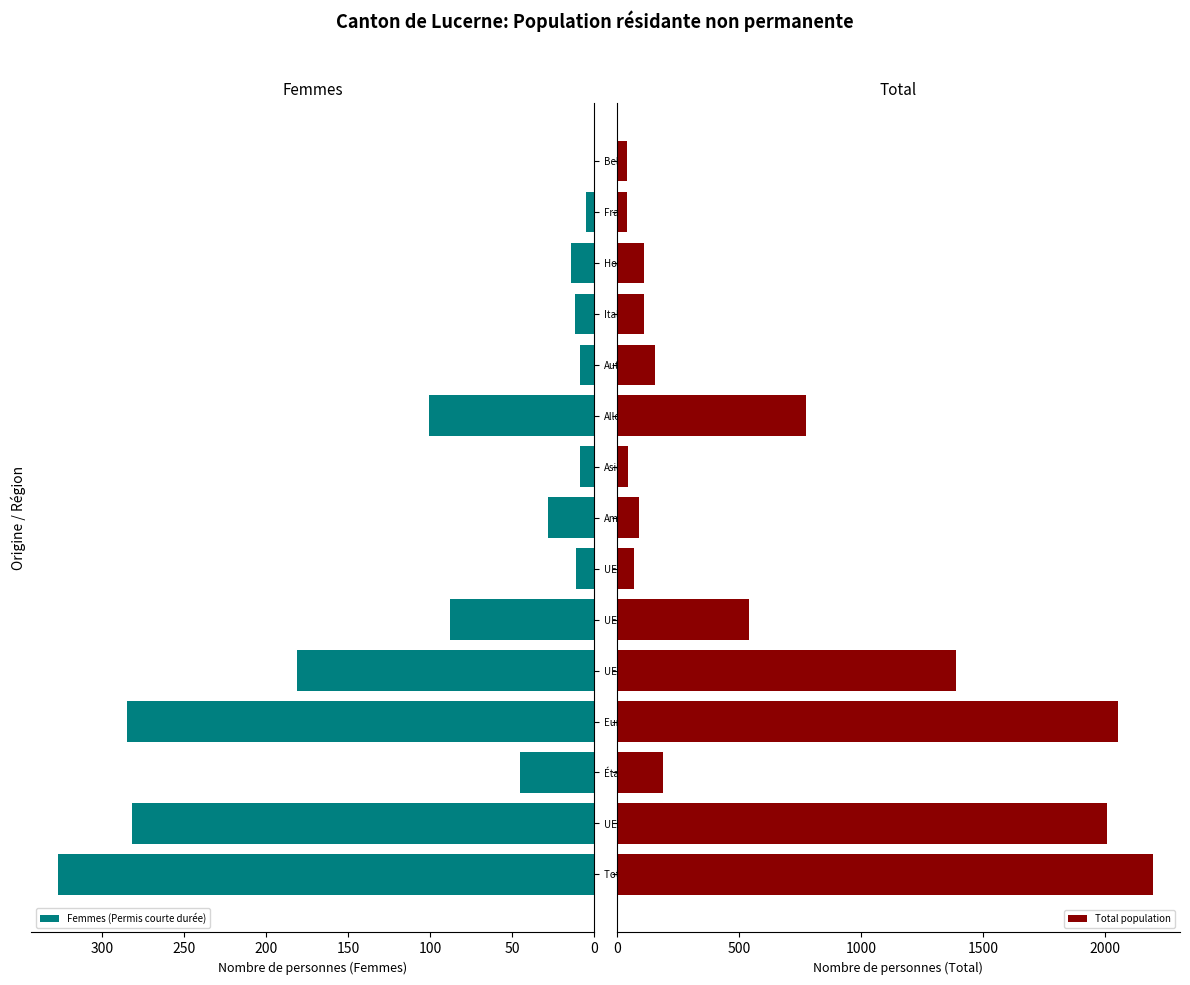

How many data points in Femmes (Permis courte durée) are less than 28?

7